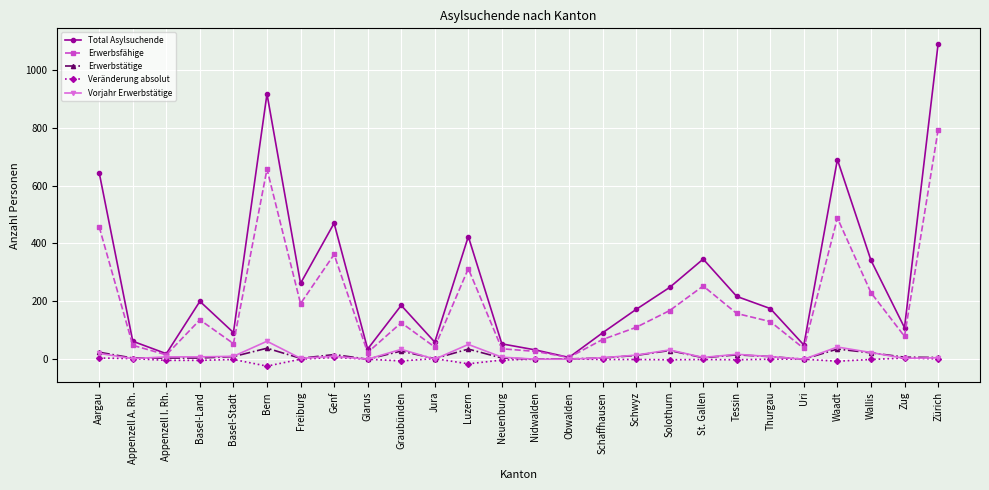

How many data points does each series have?

26